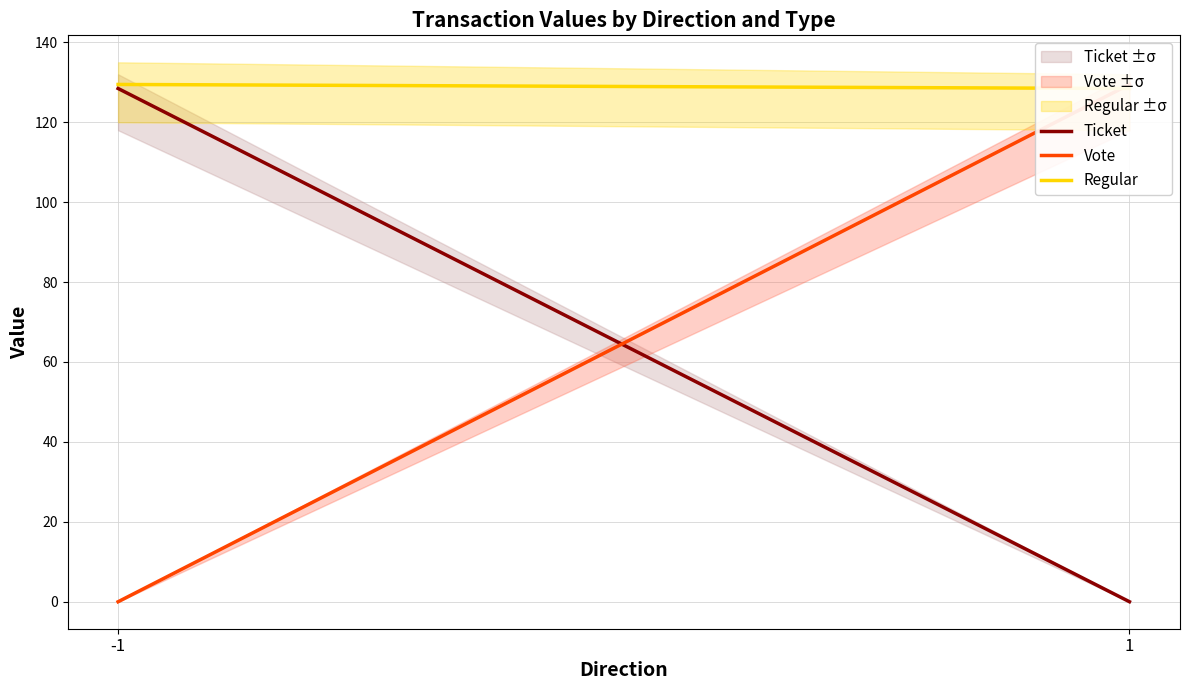

What is the difference between the highest and lowest values at 1?

129.4